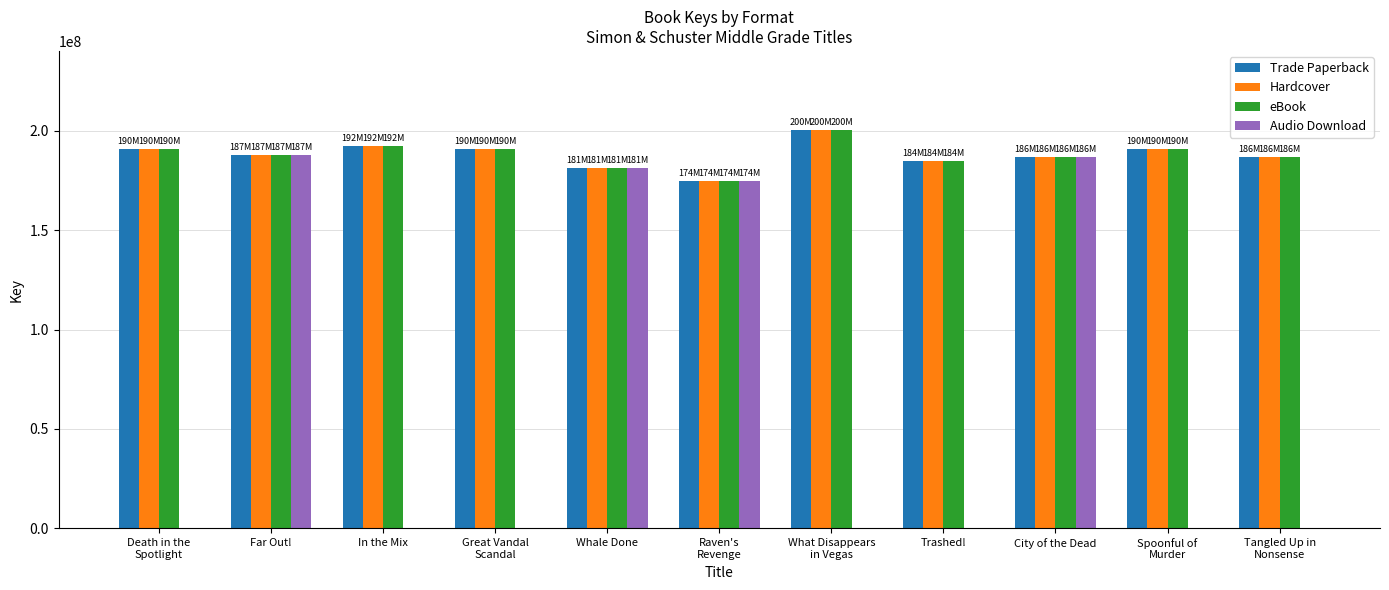

Is it true that Hardcover equals 40424459 at Death in the
Spotlight?

False